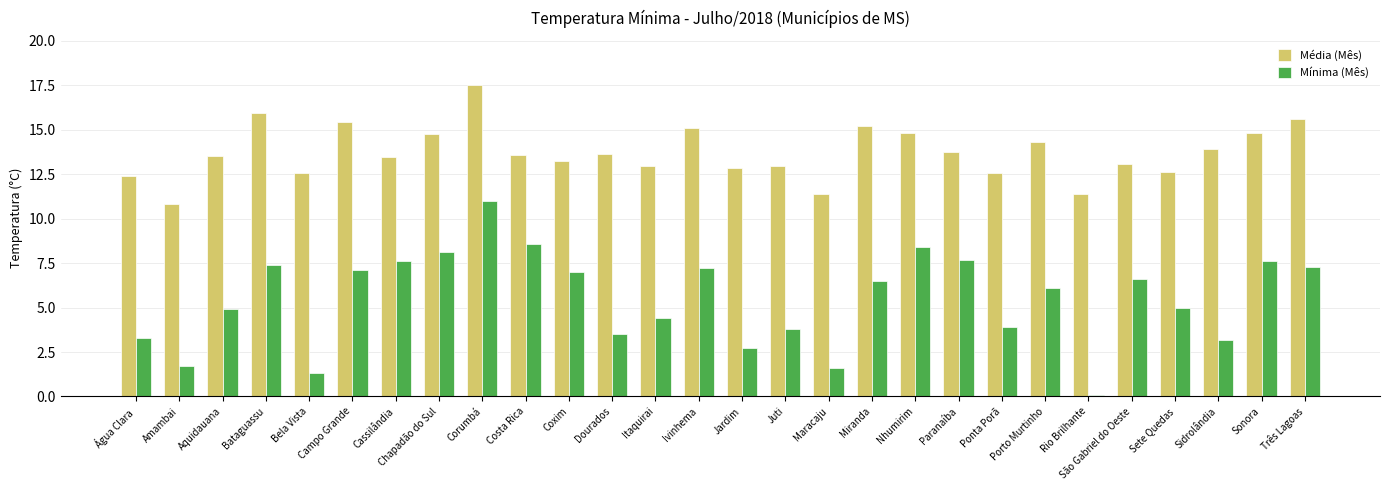

What is the value of the Mínima (Mês) bar at the 26th from the left?

3.2